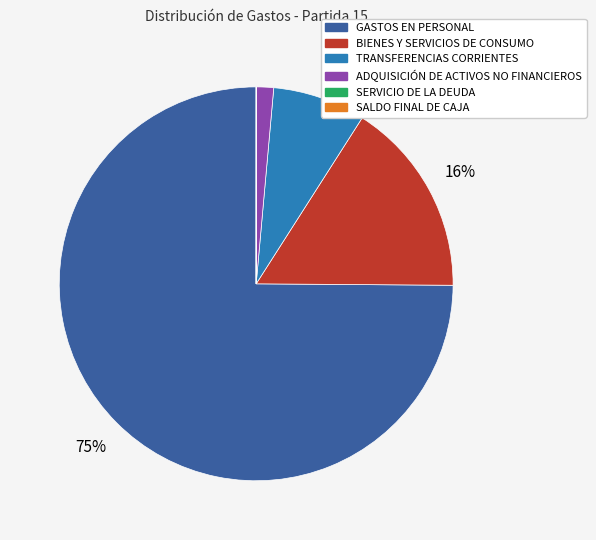

To the nearest percent, what is the difference between the largest and smallest slice percentages?

75%